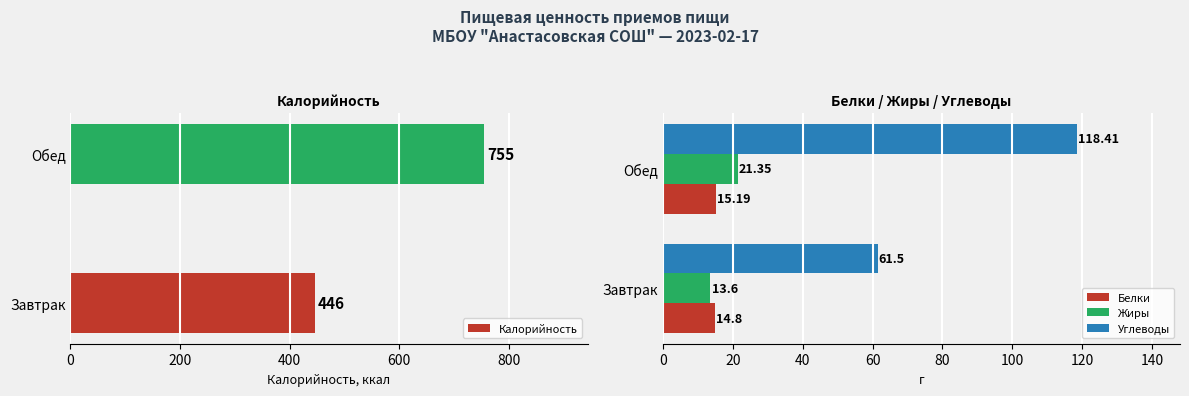

At how many categories does at least one series exceed 699?

1